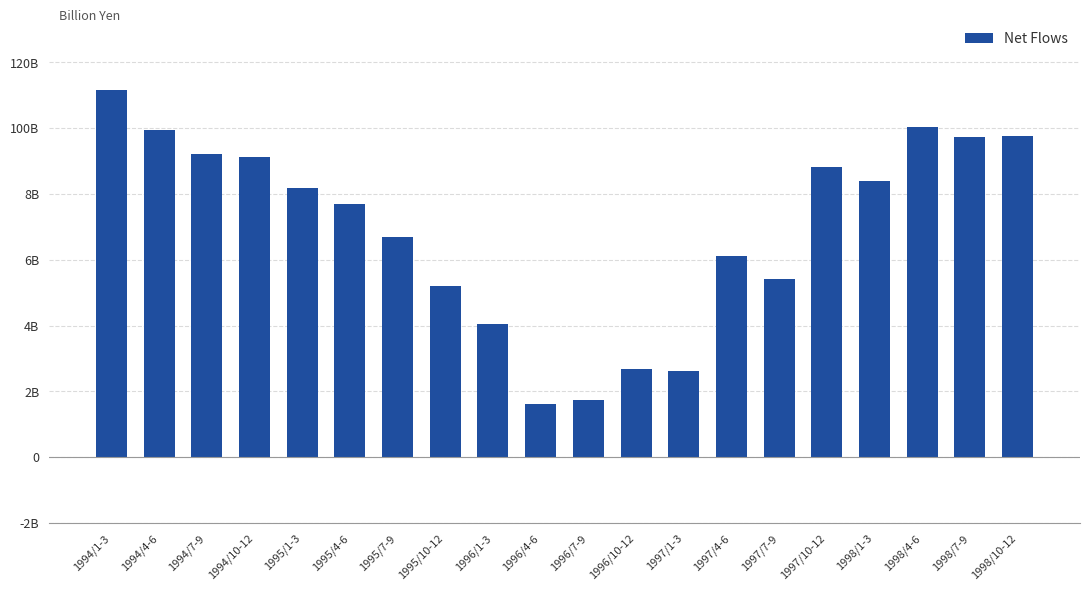

What is the sum of all values?

138212.8